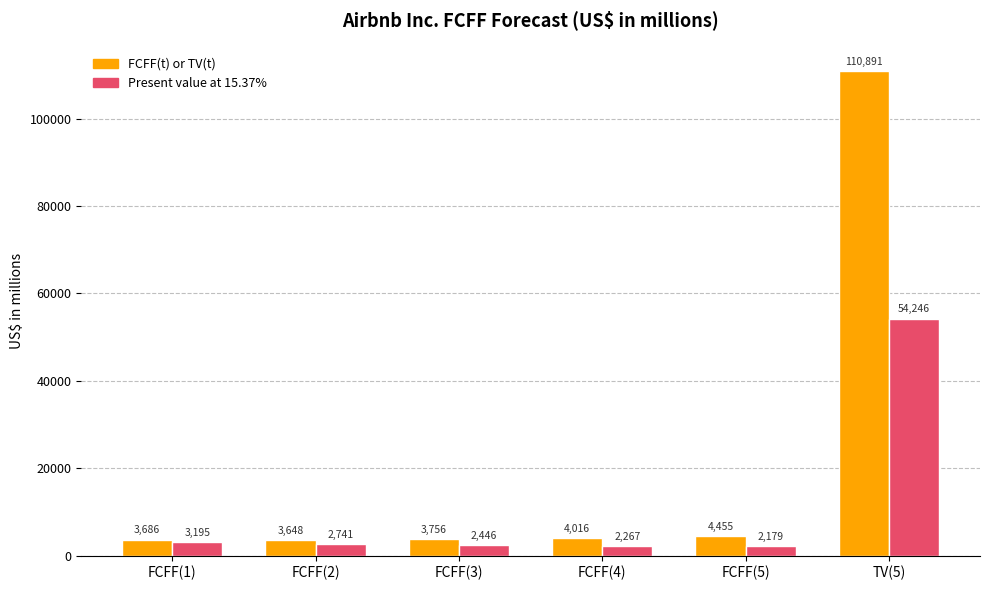

What is the value of the FCFF(t) or TV(t) bar at the 4th from the left?

4016